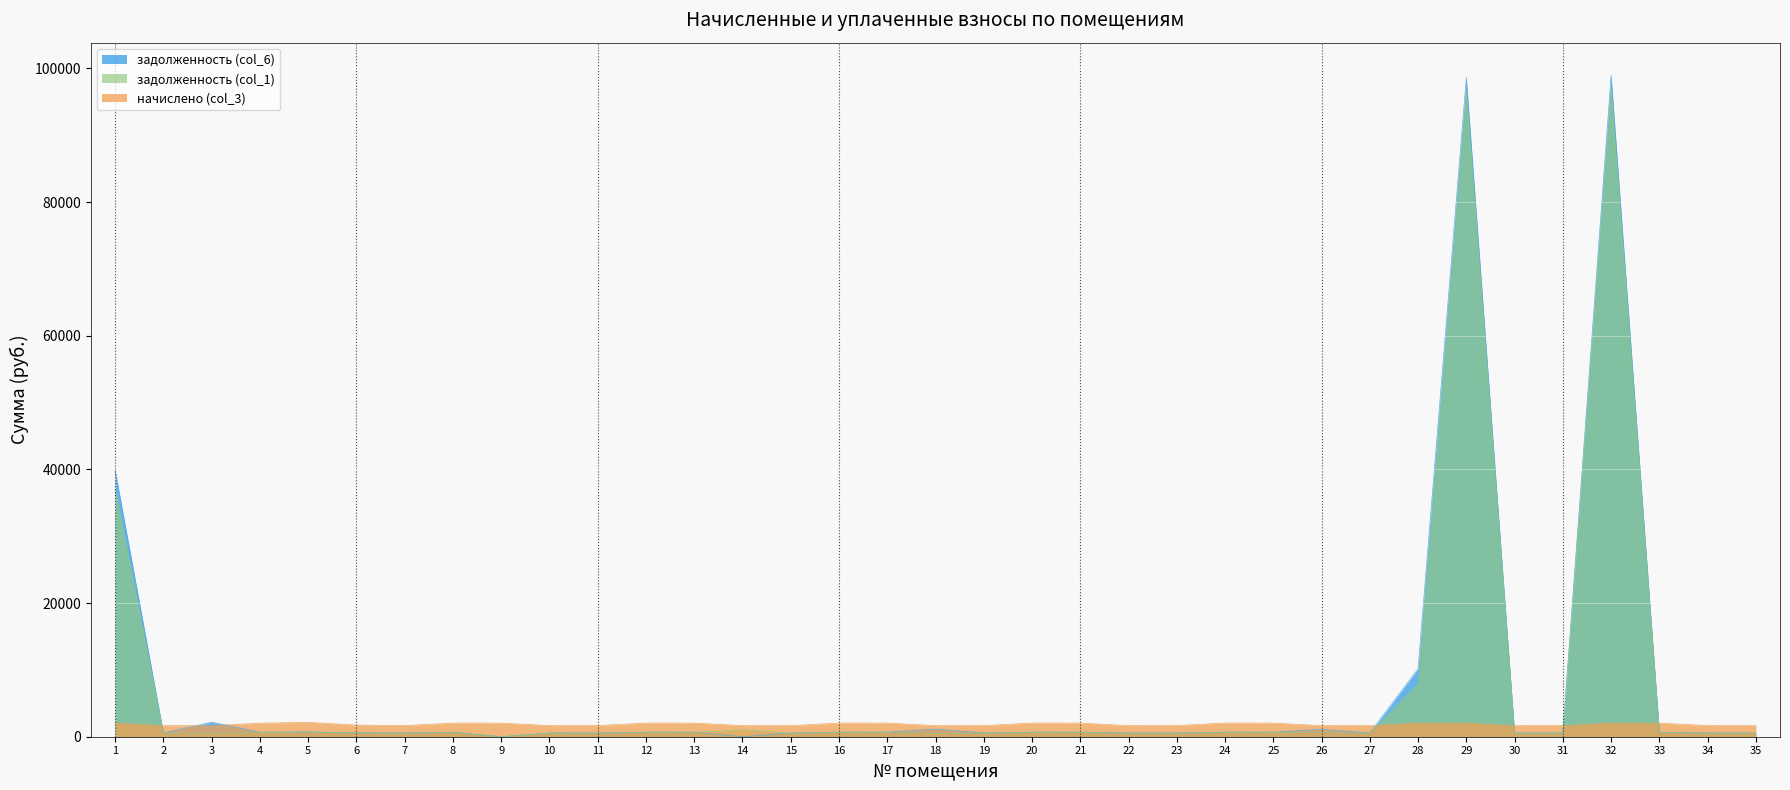

Between 19 and 14, which is larger?

14